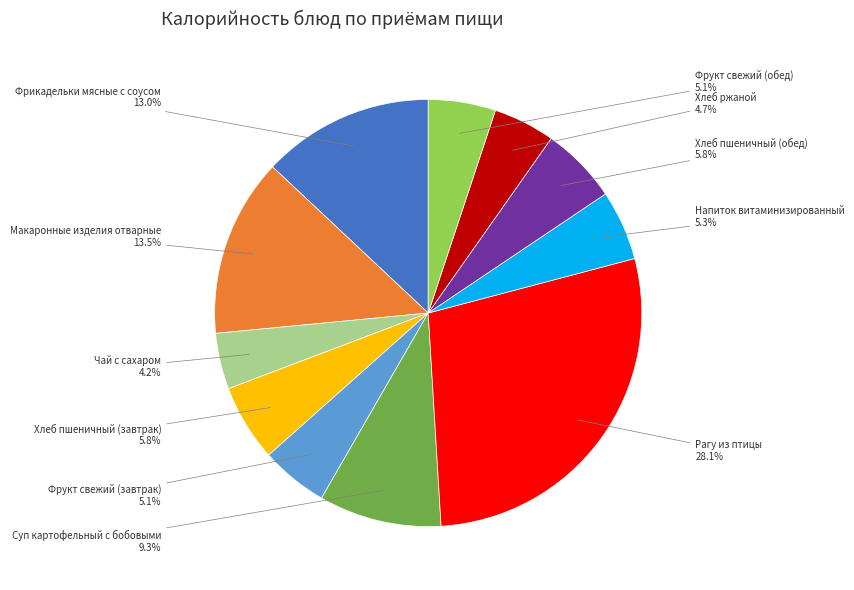

What percentage is the Хлеб ржаной slice, to the nearest percent?

5%